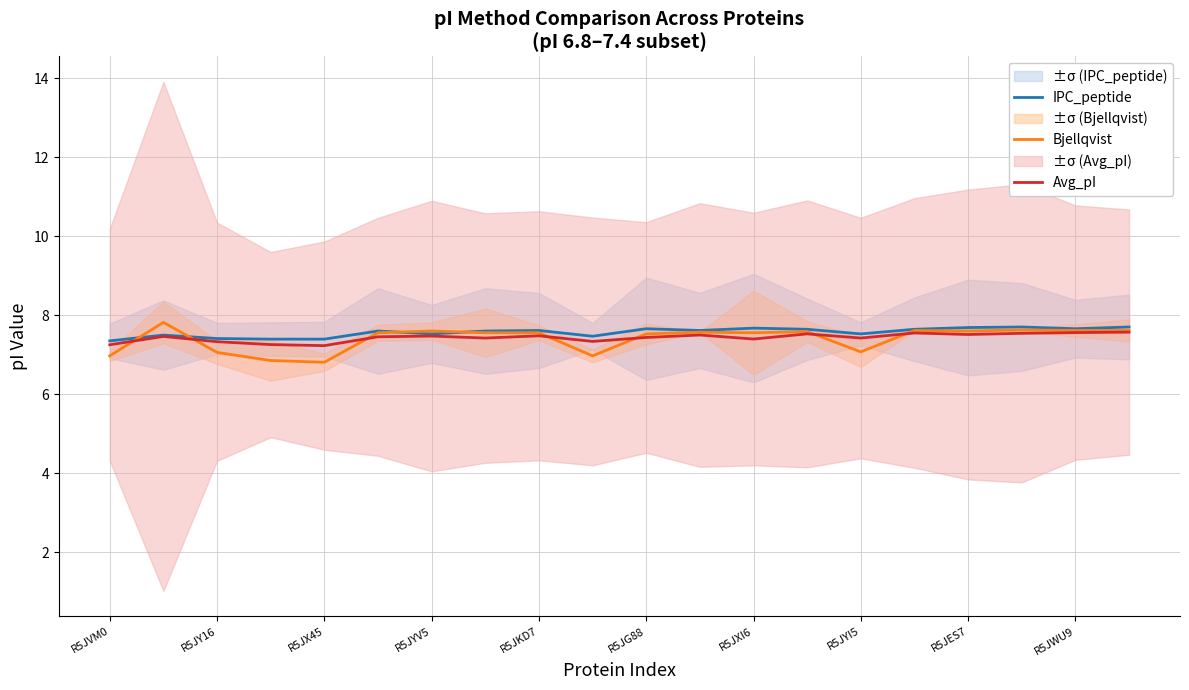

True or false: IPC_peptide has a value of 10.5 at R5JES7.

False